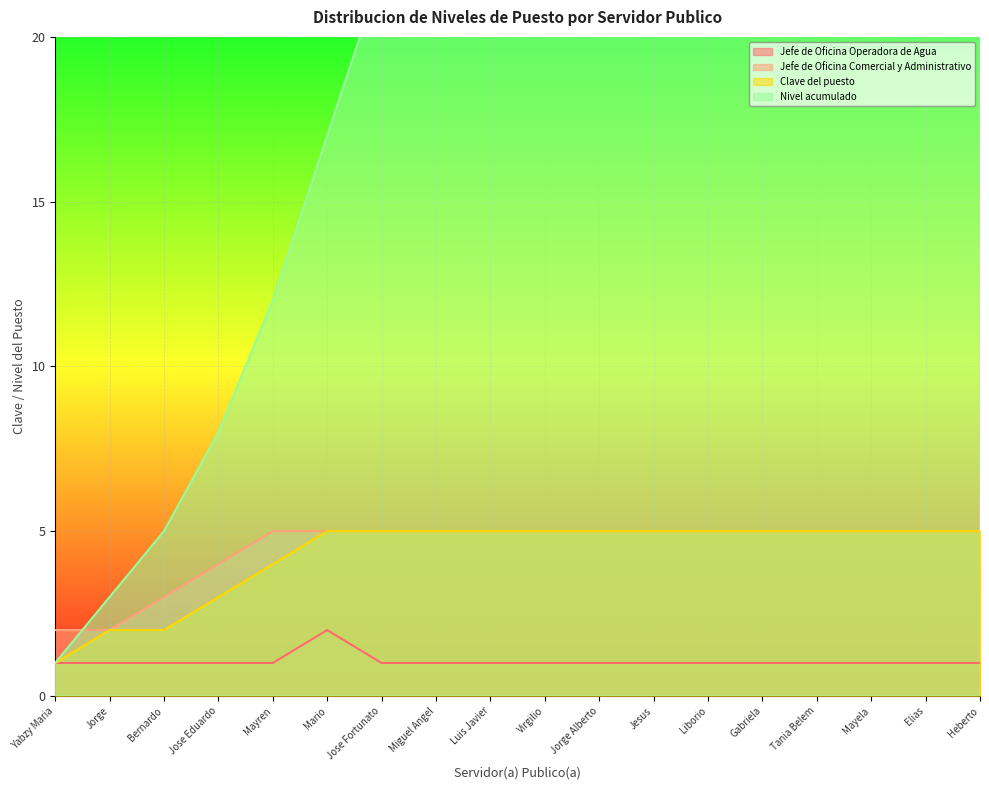

What is the sum of the Jefe de Oficina Comercial y Administrativo values at Tania Belem and Liborio?

10